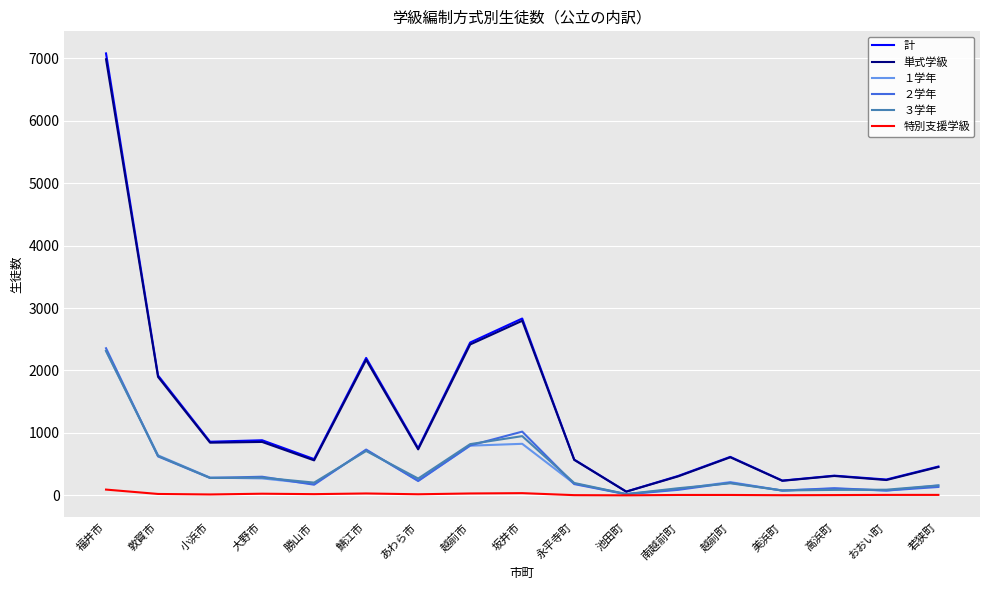

Which label corresponds to the largest value in the chart?

福井市